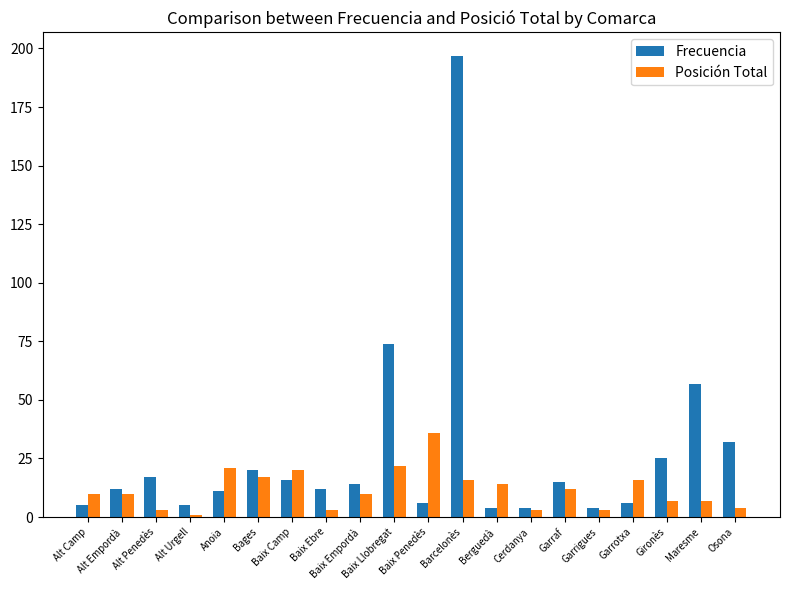

List the series in order of their peak value, highest first.

Frecuencia, Posición Total